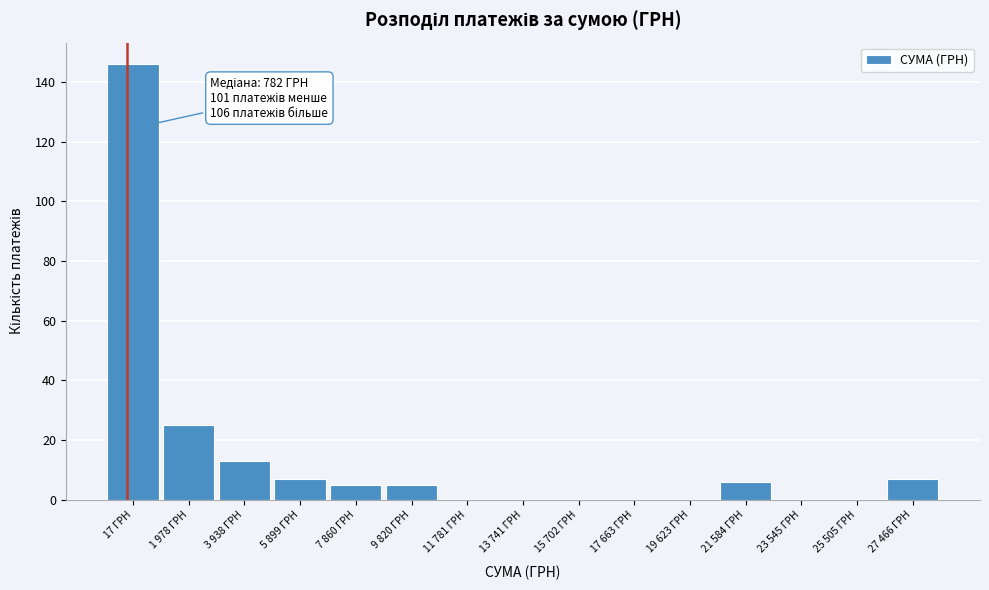

Reading left to right, extract all data points from this chart.

17 ГРН=146	1 978 ГРН=25	3 938 ГРН=13	5 899 ГРН=7	7 860 ГРН=5	9 820 ГРН=5	11 781 ГРН=0	13 741 ГРН=0	15 702 ГРН=0	17 663 ГРН=0	19 623 ГРН=0	21 584 ГРН=6	23 545 ГРН=0	25 505 ГРН=0	27 466 ГРН=7